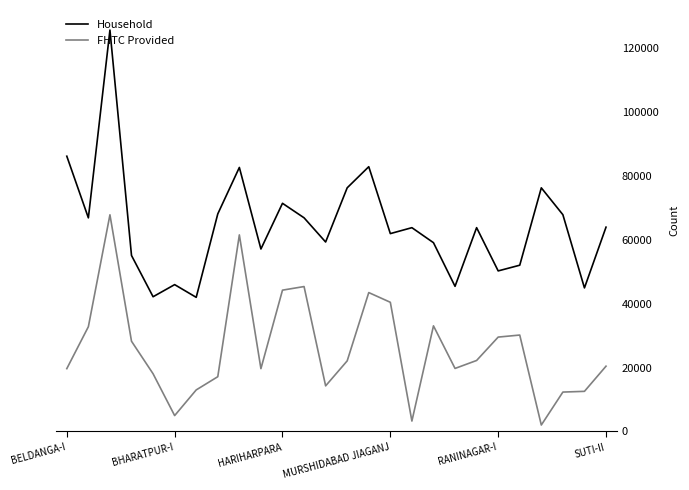

Which series has the widest spread of values?

Household